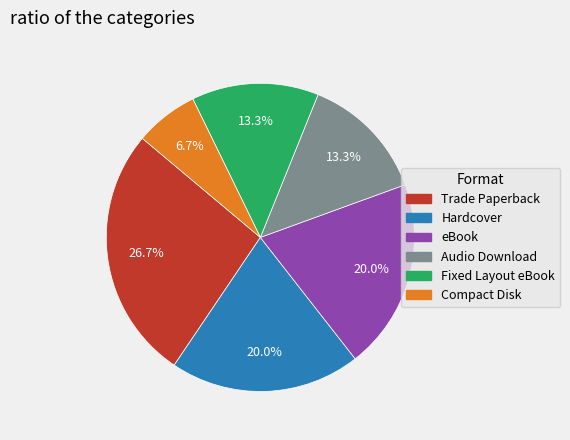

Count the number of slices in the pie.

6